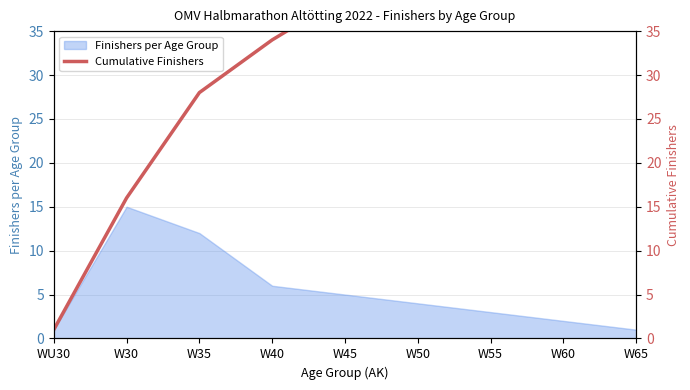

Is it true that the value at W30 is 10?

False